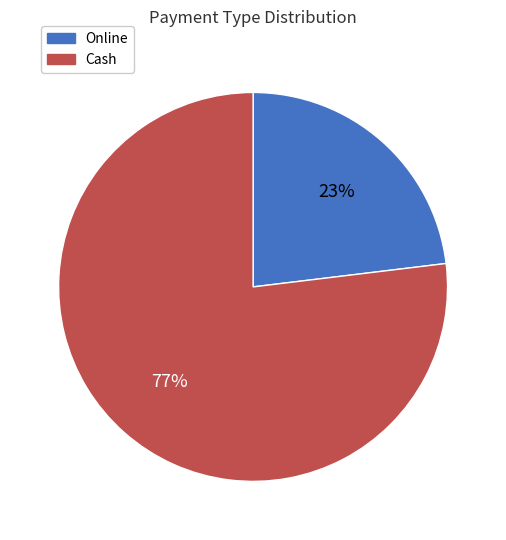

Which slice represents more than half of the pie?

Cash